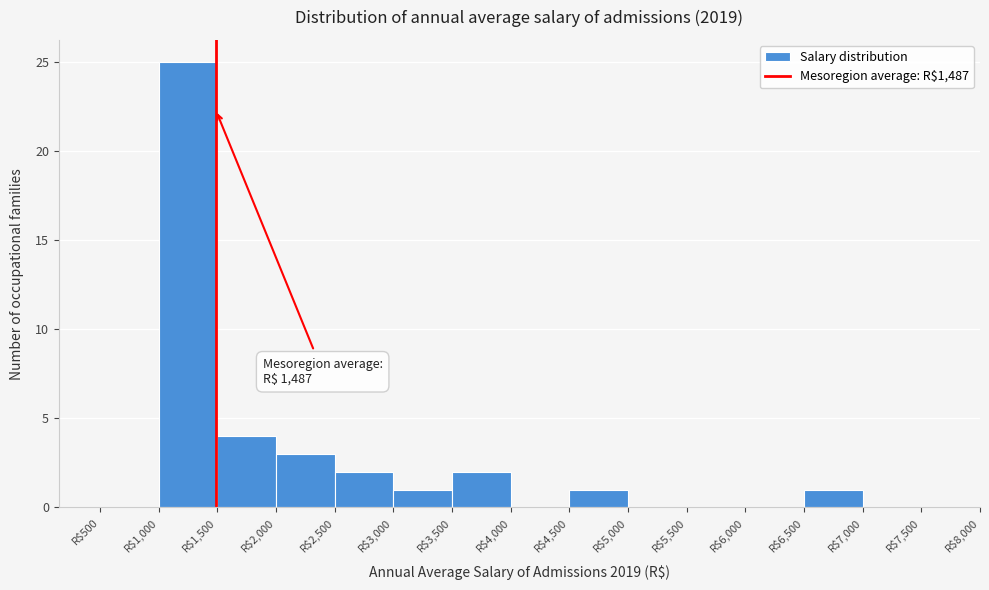

Over which range of the x-axis is the bar tallest?

1000 to 1500